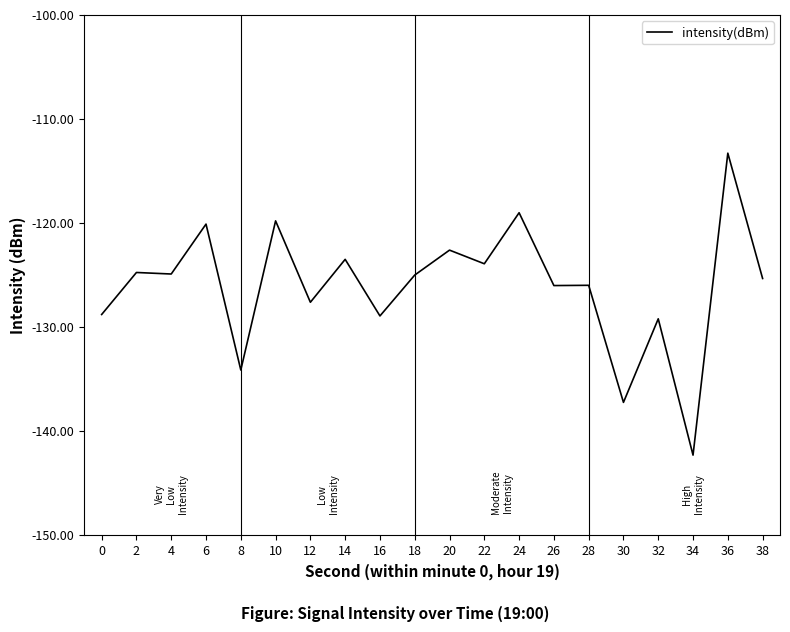

Is it true that the value at 14 is -199.4?

False